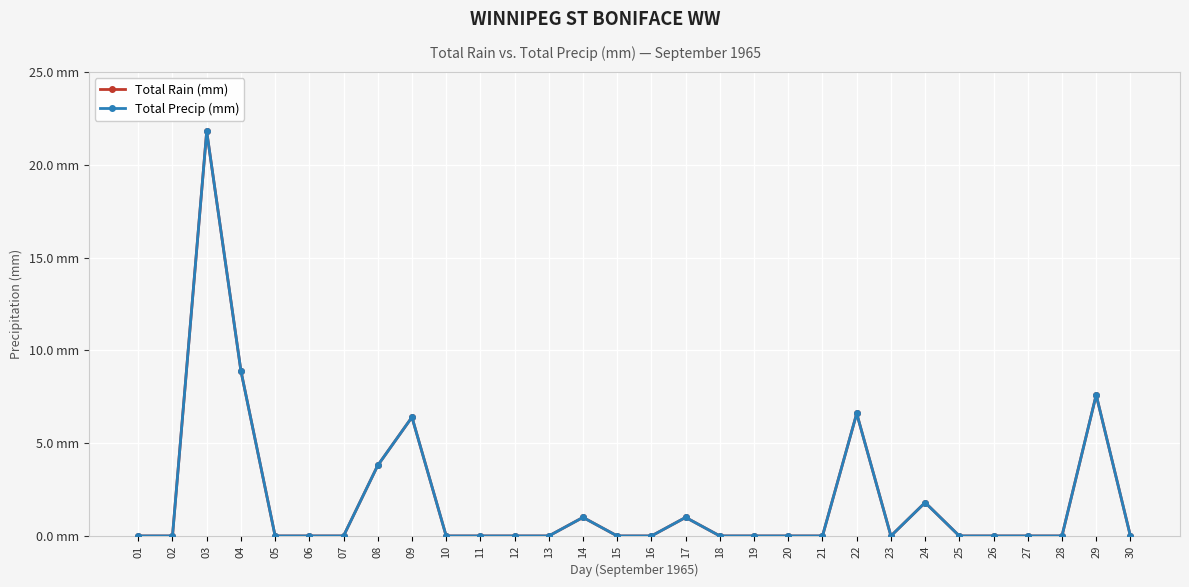

Which series has the largest range (max minus min)?

Total Rain (mm)